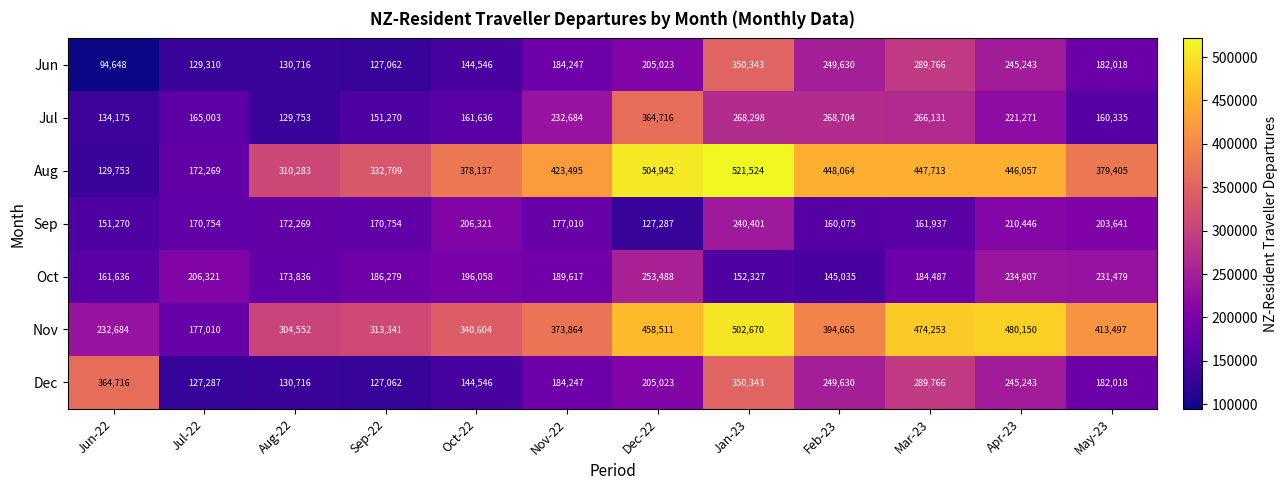

Which series has the widest spread of values?

Aug